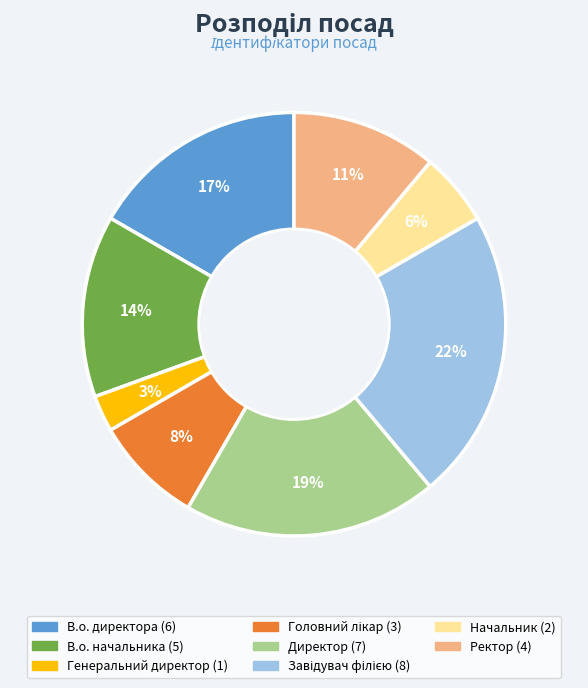

How many segments does this pie chart have?

8